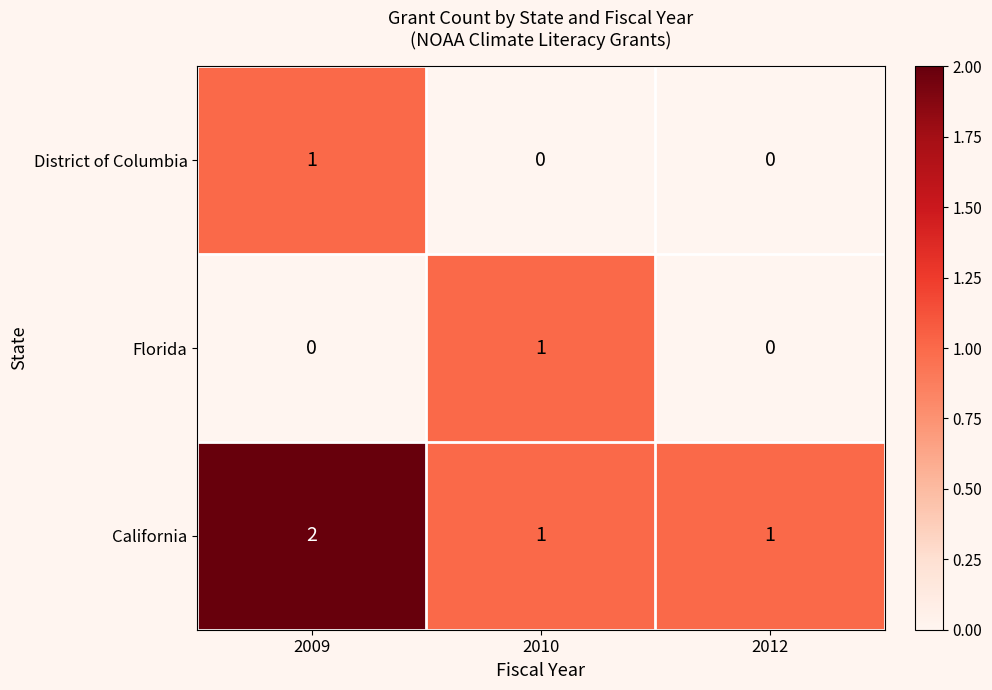

Reading left to right, what are all the values shown in this chart?

District of Columbia: 2009=1	2010=0	2012=0
Florida: 2009=0	2010=1	2012=0
California: 2009=2	2010=1	2012=1